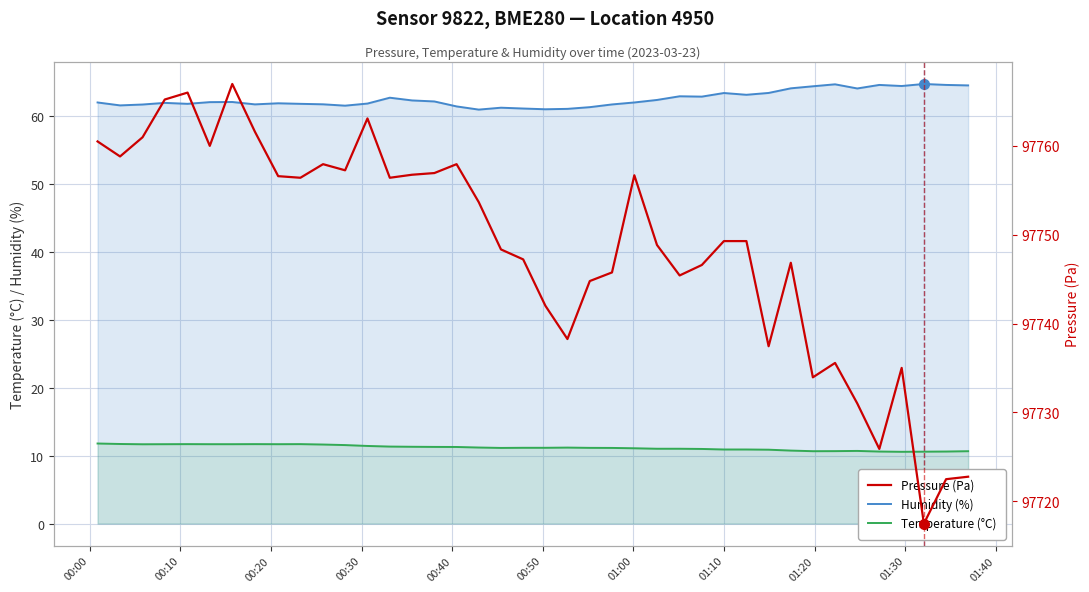

True or false: Temperature (°C) and Humidity (%) intersect in this chart.

False